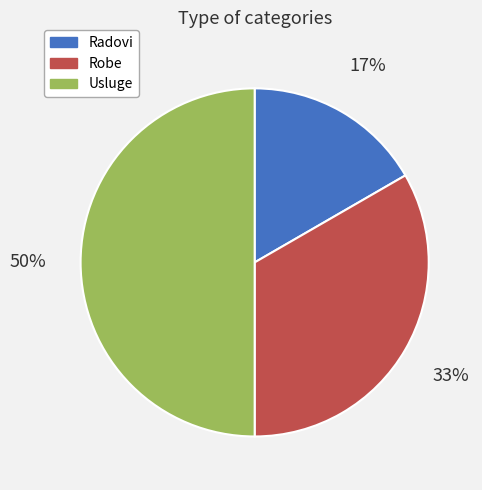

Does Radovi account for over 50% of the chart?

No